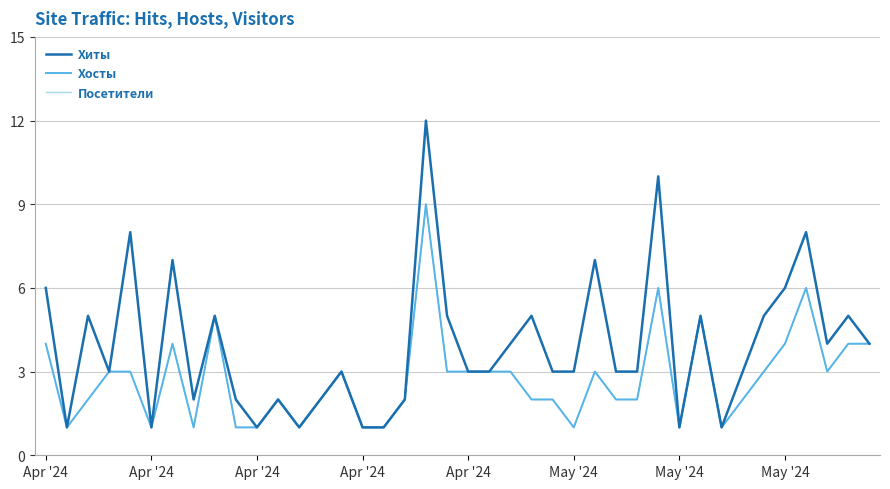

What is the minimum value for Хосты?

1